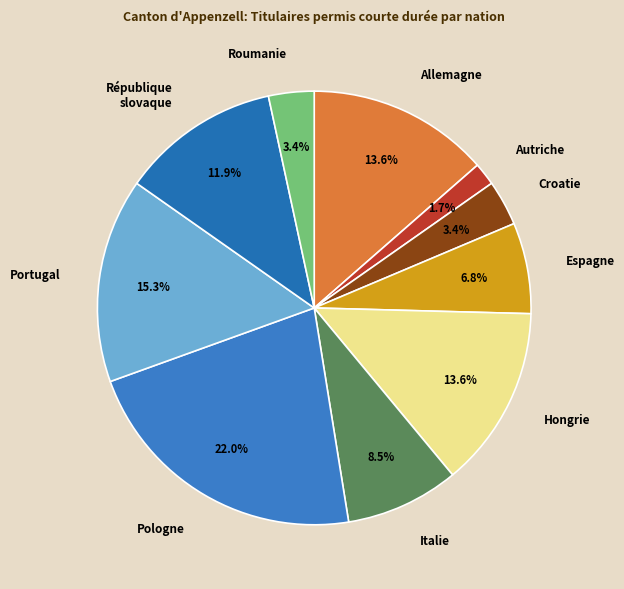

How many segments does this pie chart have?

10